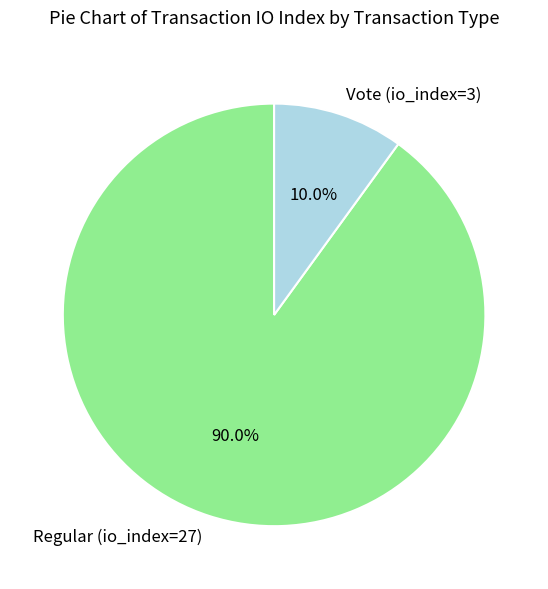

Is there a majority slice in this chart?

Yes